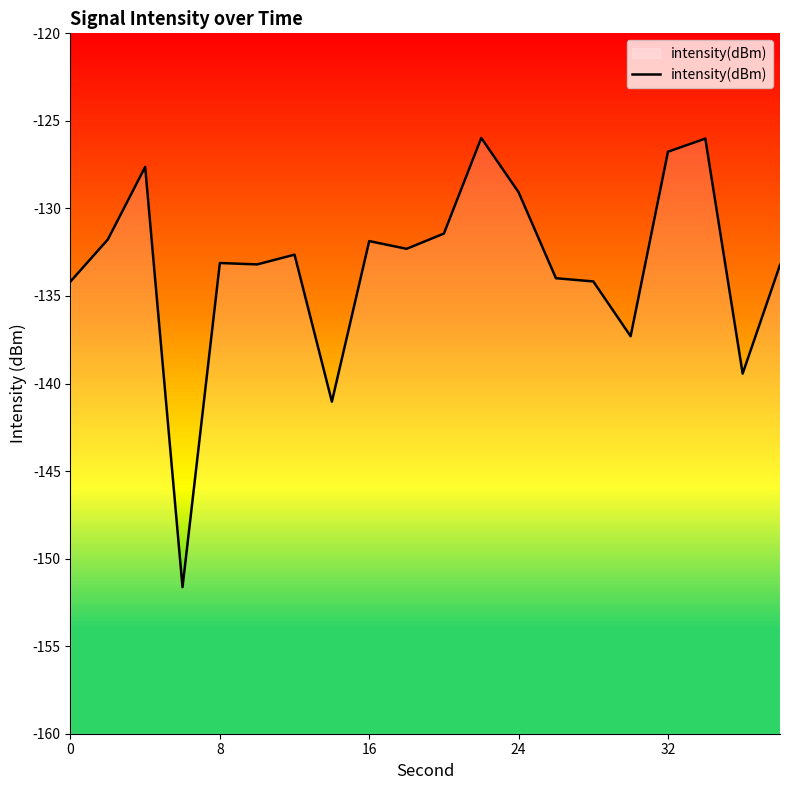

The value of intensity(dBm) at 24 is -129.1. True or false?

True